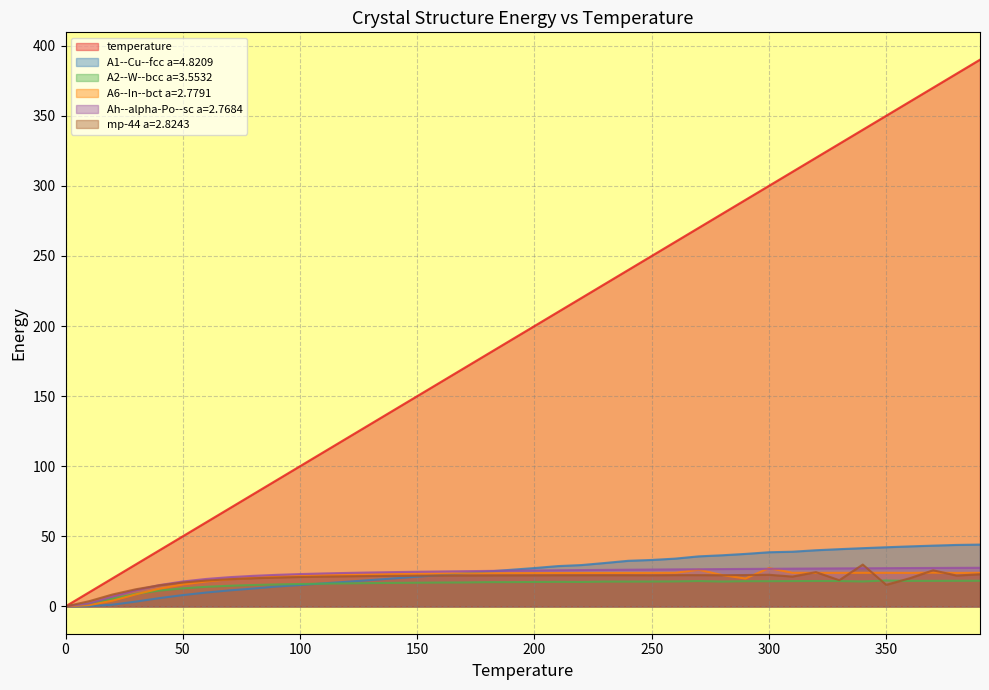

Between 20 and 380, which series saw the biggest shift?

temperature